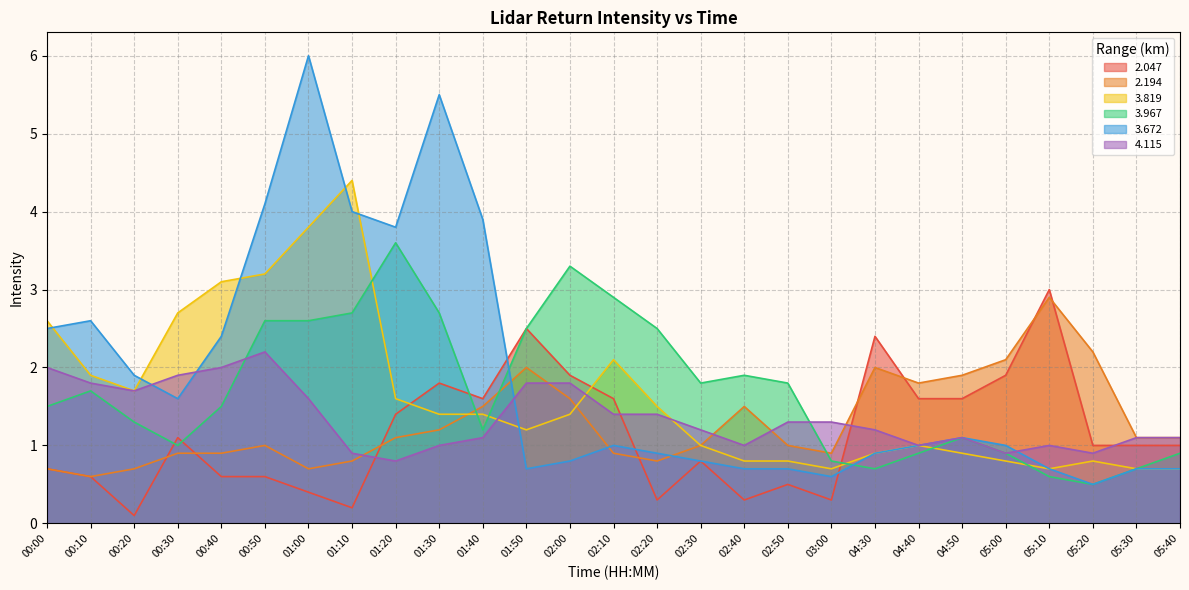

What is the sum of all 2.194 values?

34.9